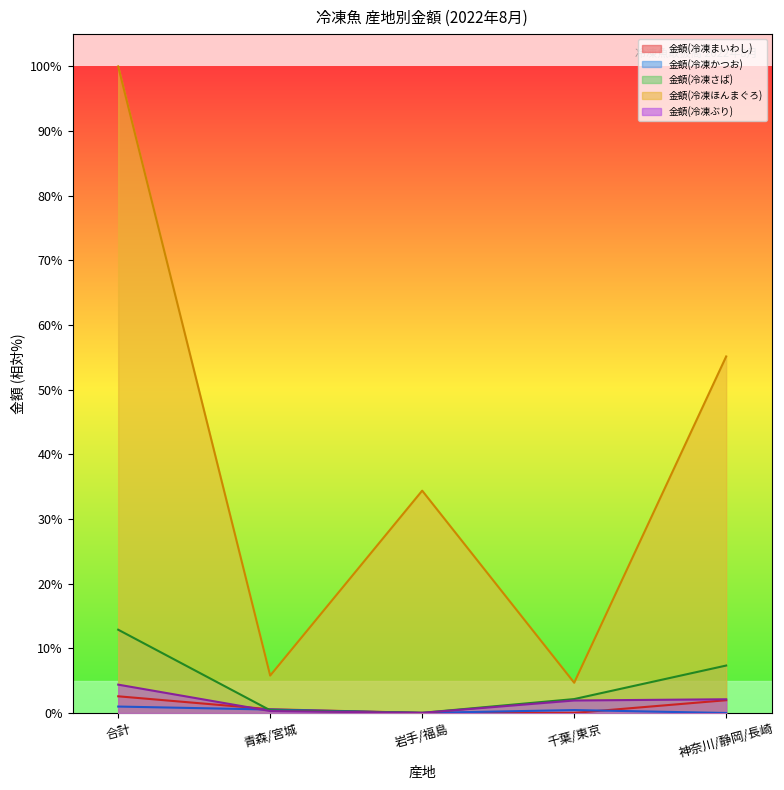

Reading right to left, what are all the values shown in this chart?

金額(冷凍まいわし): 2.0	0.0	0.0	0.6	2.6
金額(冷凍かつお): 0.0	0.5	0.0	0.5	1.0
金額(冷凍さば): 7.3	2.2	0.0	0.4	12.9
金額(冷凍ほんまぐろ): 55.1	4.7	34.4	5.8	100.0
金額(冷凍ぶり): 2.1	1.9	0.0	0.3	4.4